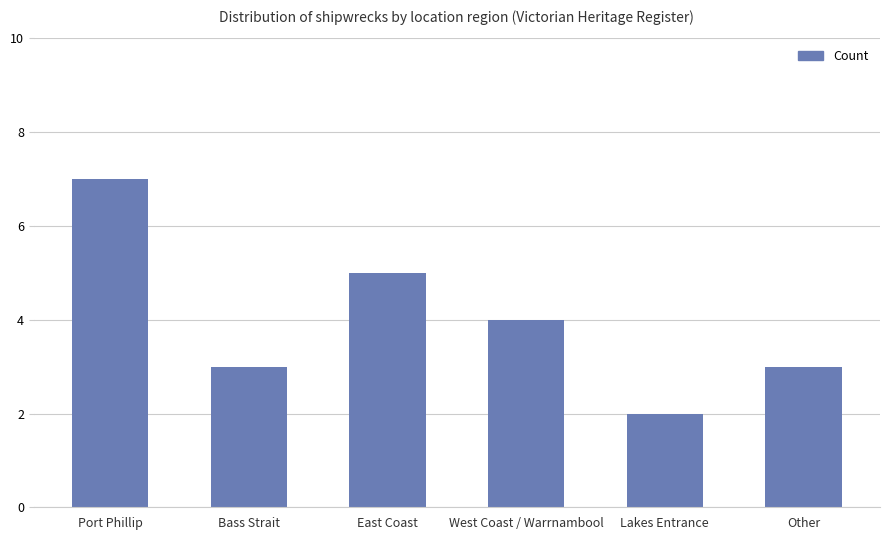

Reading left to right, what are all the values shown in this chart?

7	3	5	4	2	3